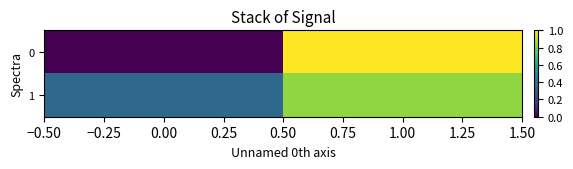

List the series in order of their peak value, highest first.

0, 1